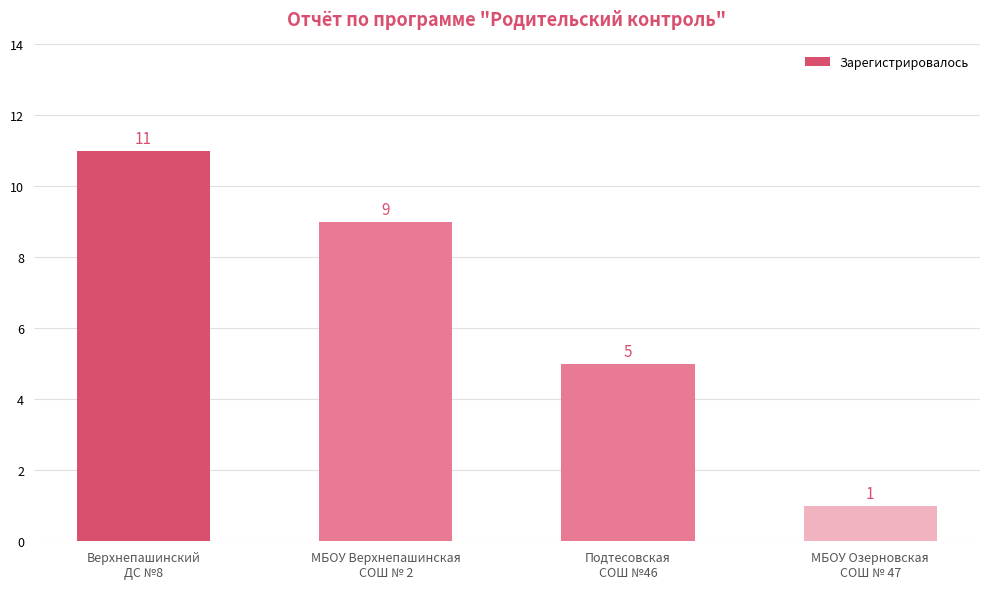

List the labels in order of value, smallest first.

МБОУ Озерновская
СОШ № 47, Подтесовская
СОШ №46, МБОУ Верхнепашинская
СОШ № 2, Верхнепашинский
ДС №8